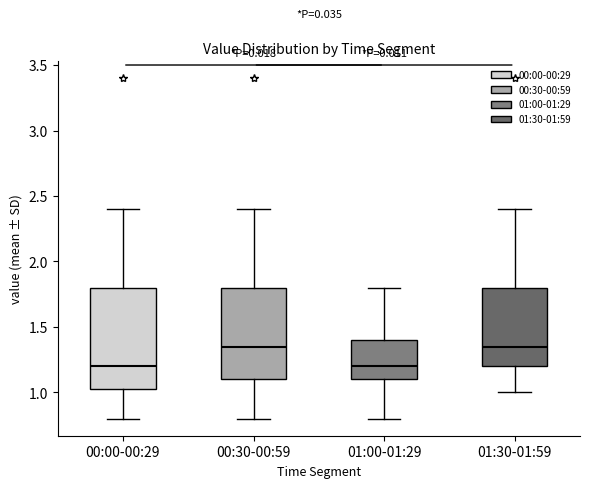

Reading left to right, read every box against the y-axis: the position of its median line, the range the box covers, and the ends of its whiskers. The values are not printed on the chart, so give them approximately, as read against the axis.

00:00-00:29: median 1.20, box 1.05 to 1.80, whiskers 0.80 to 2.40
00:30-00:59: median 1.35, box 1.10 to 1.80, whiskers 0.80 to 2.40
01:00-01:29: median 1.20, box 1.10 to 1.40, whiskers 0.80 to 1.80
01:30-01:59: median 1.35, box 1.20 to 1.80, whiskers 1.00 to 2.40